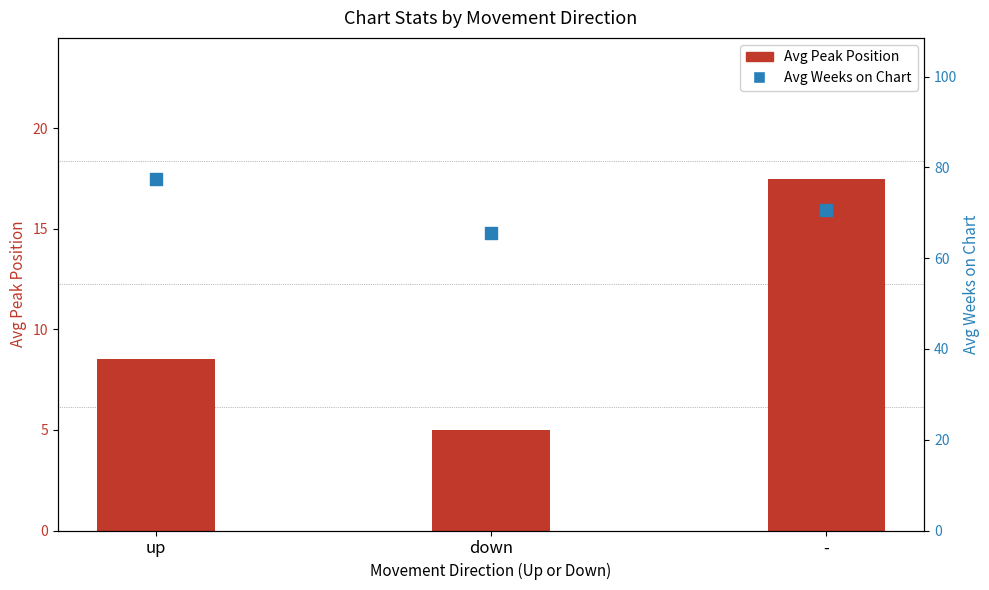

At which category is the sum across all series the highest?

-